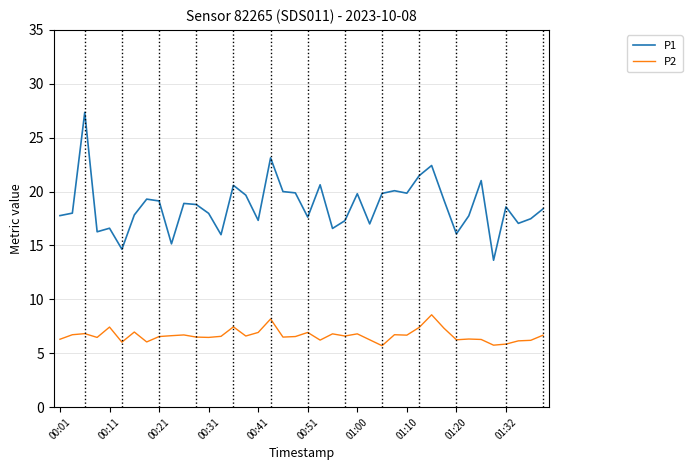

List the series in order of their peak value, highest first.

P1, P2